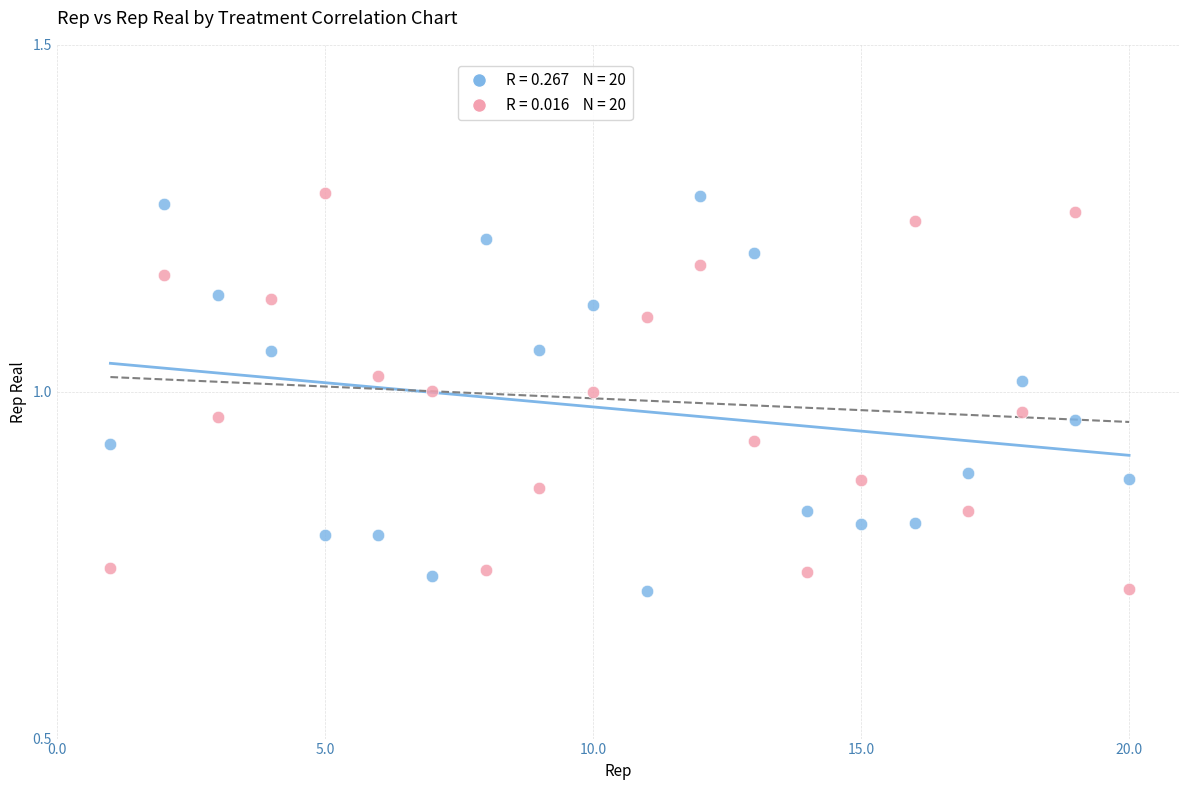

Across all data points, what is the range of Y values (max minus min)?

0.6